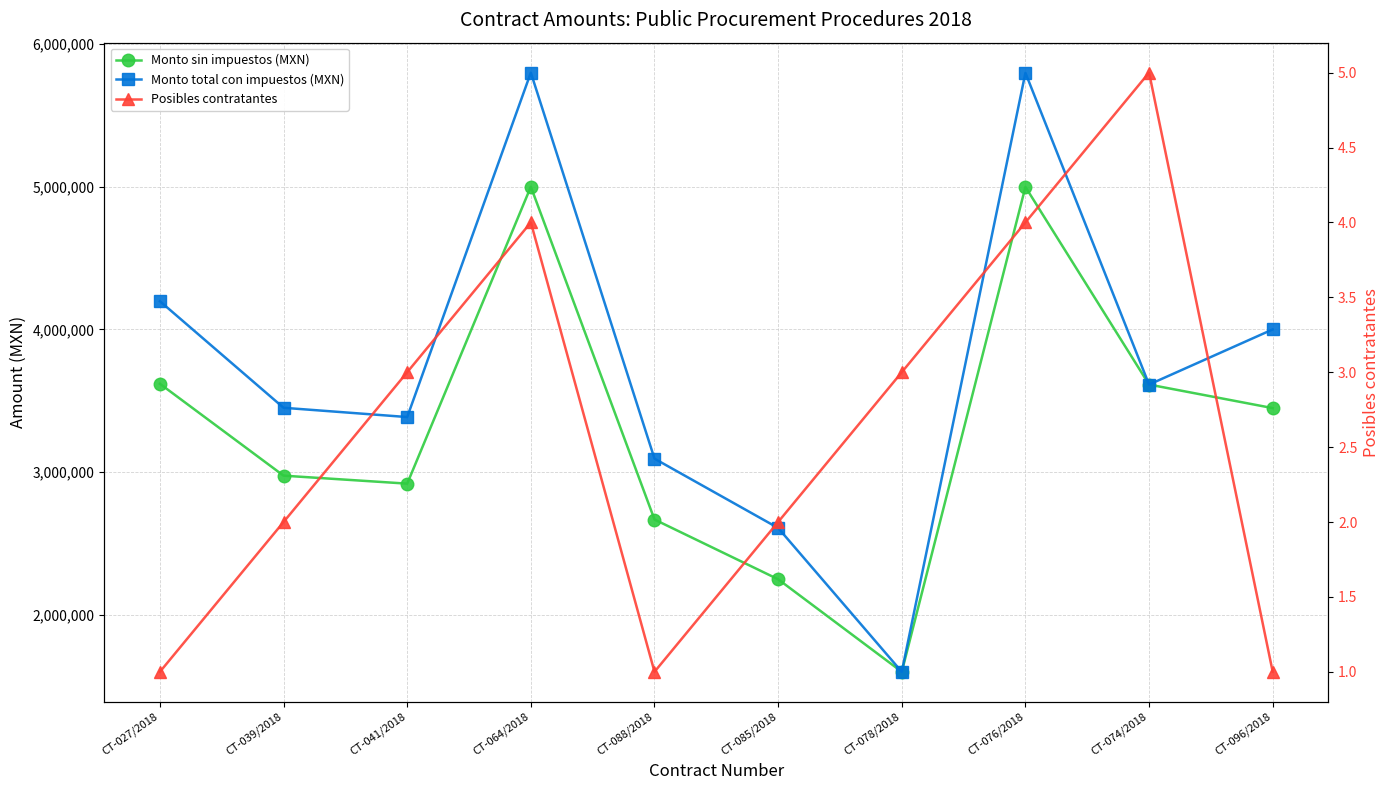

What is the sum of the Monto total con impuestos (MXN) values at CT-088/2018 and CT-027/2018?

7290421.3